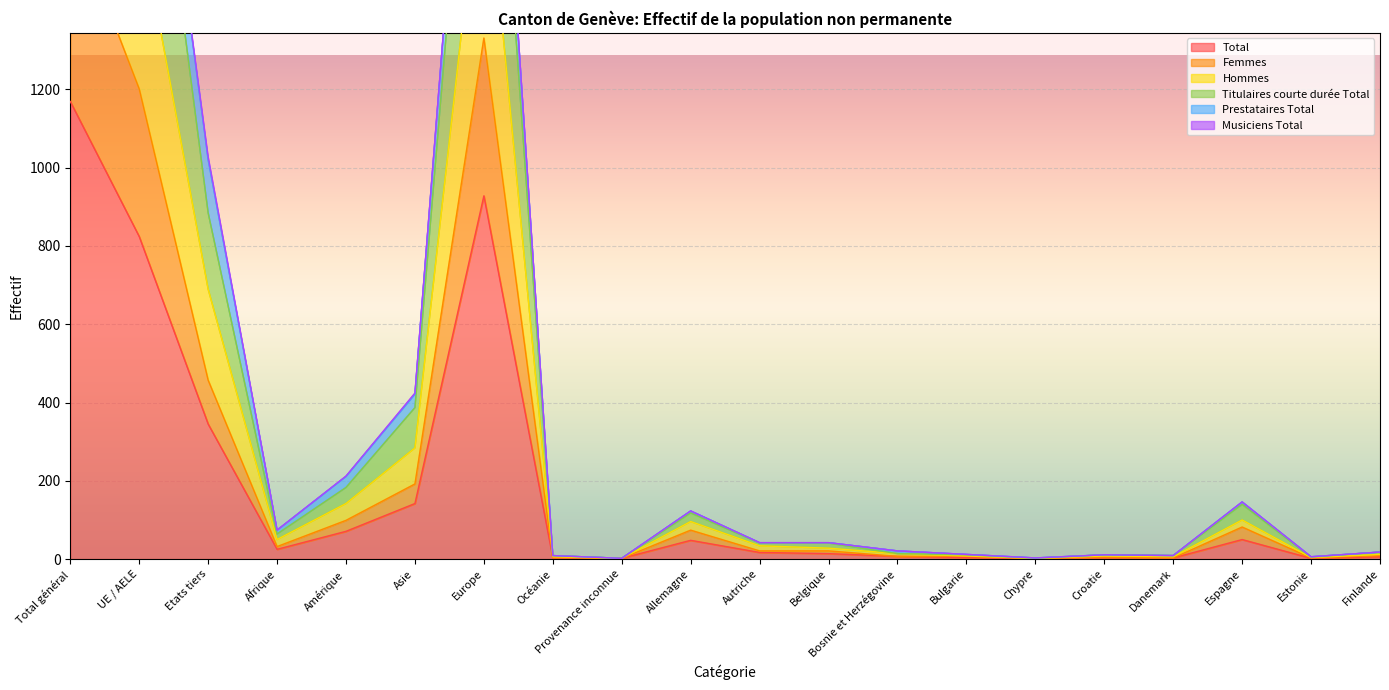

The value of Total at Espagne is 50. True or false?

True